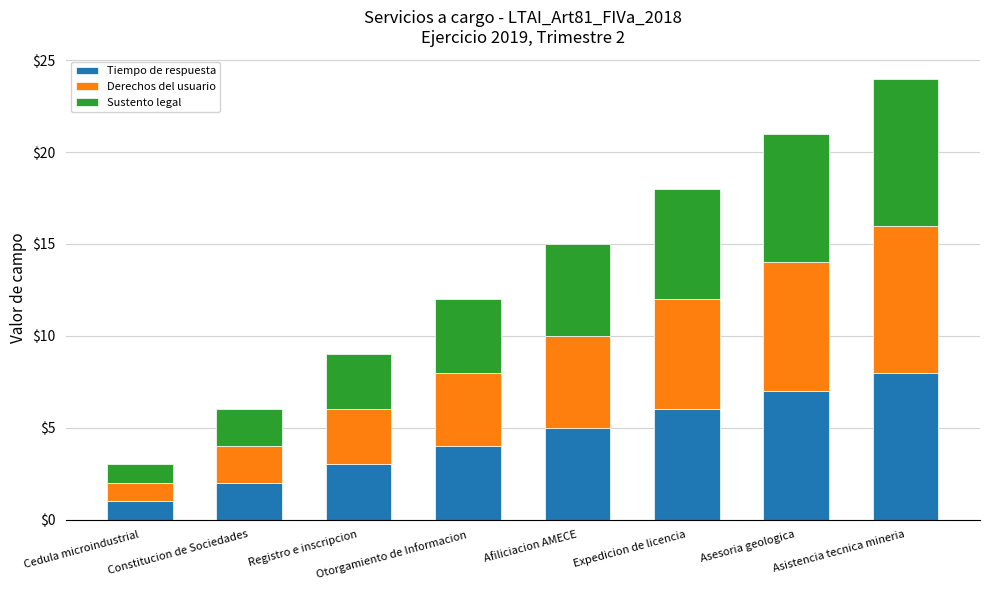

What is the total value across all series at Asistencia tecnica mineria?

24